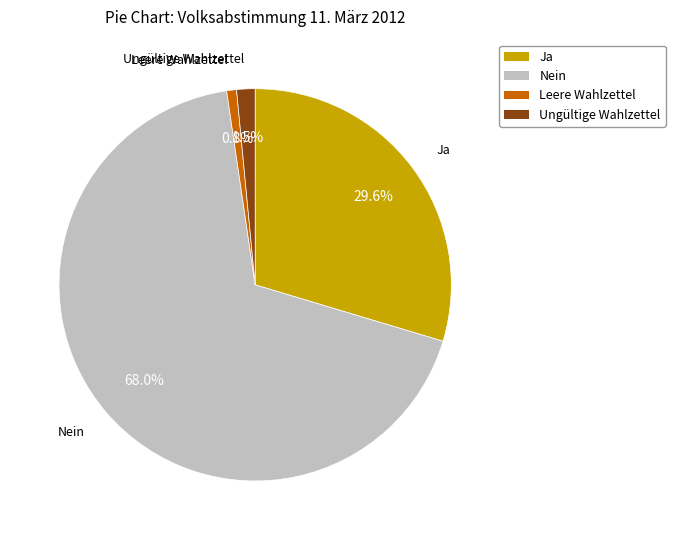

Is there any slice that represents more than half of the pie?

Yes